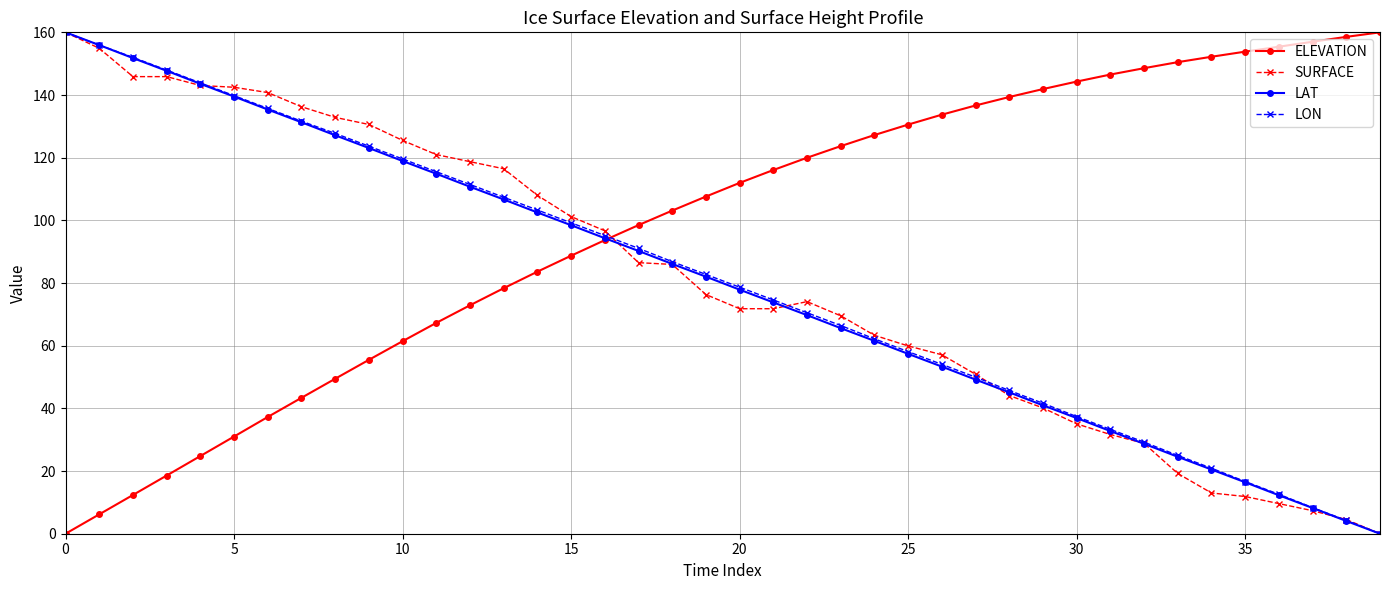

After their last crossing, which series has the higher values: ELEVATION or SURFACE?

ELEVATION